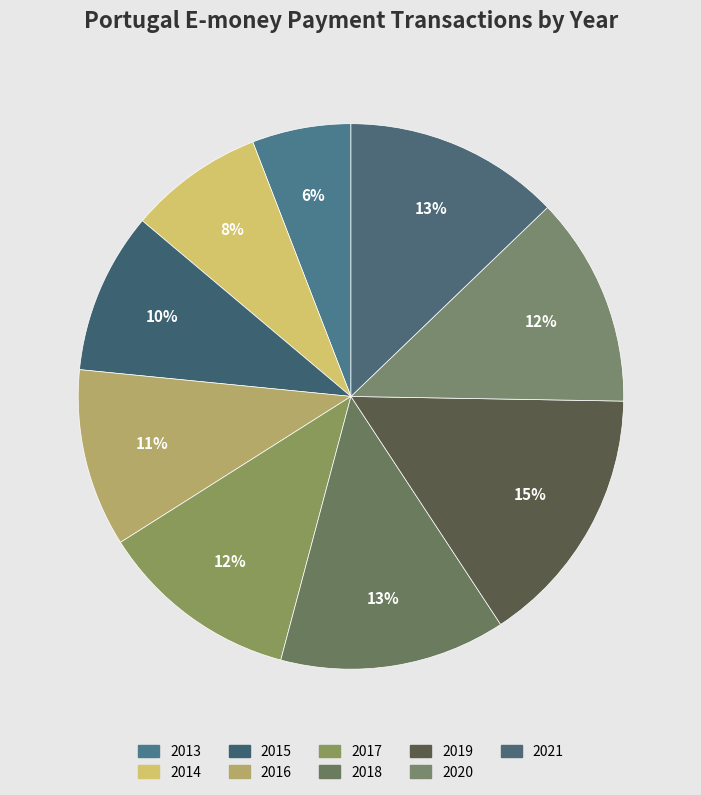

Between 2018 and 2019, which is larger?

2019